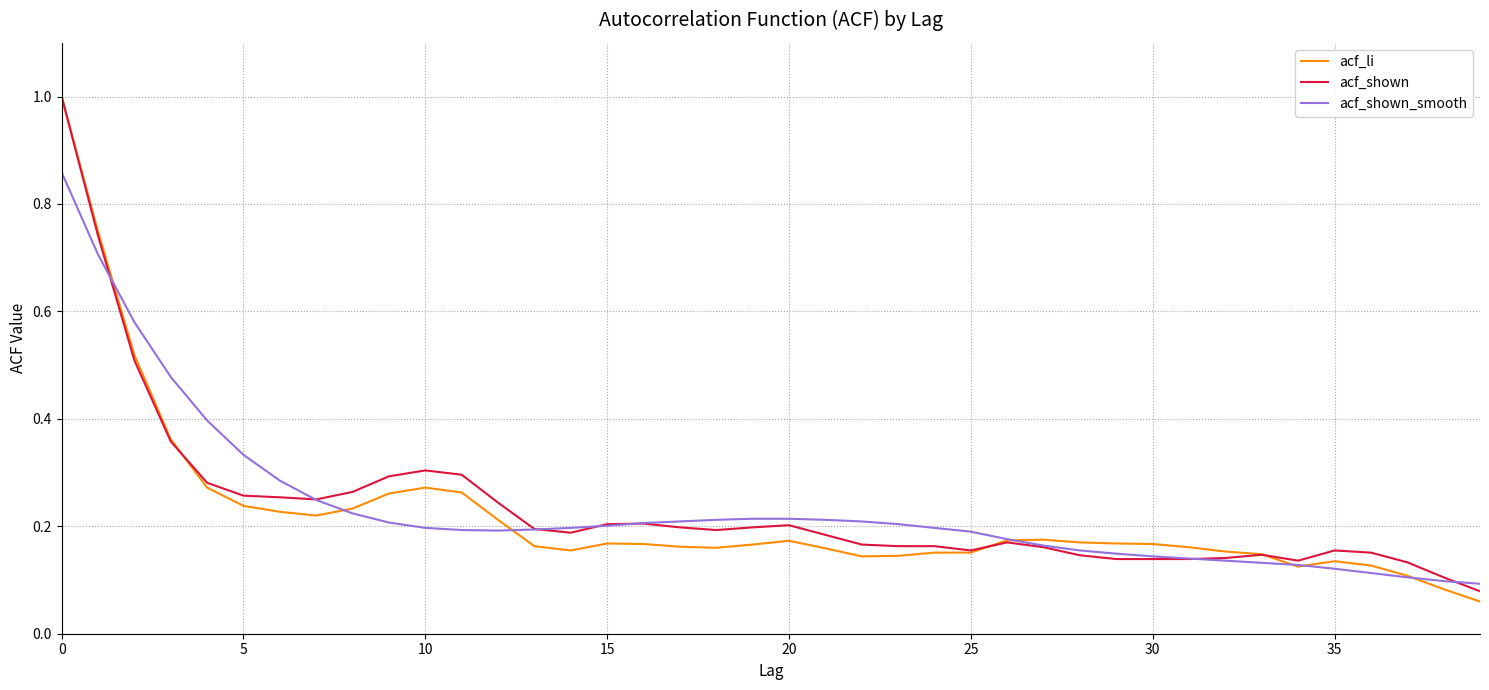

What are all the series names shown in the legend?

acf_li, acf_shown, acf_shown_smooth